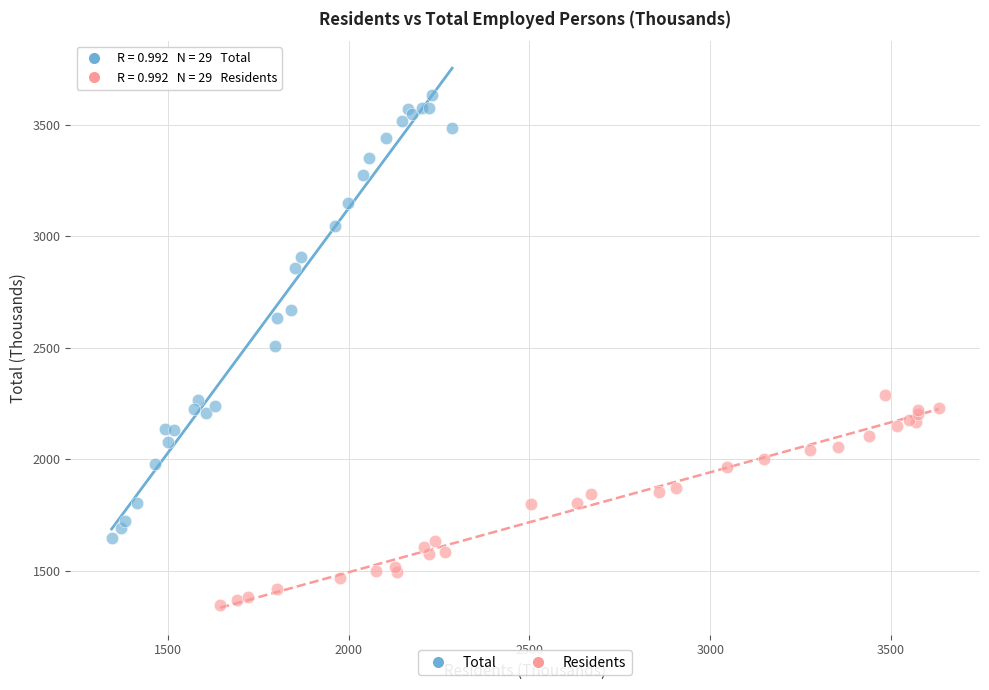

Which series reaches the maximum Y coordinate?

Total